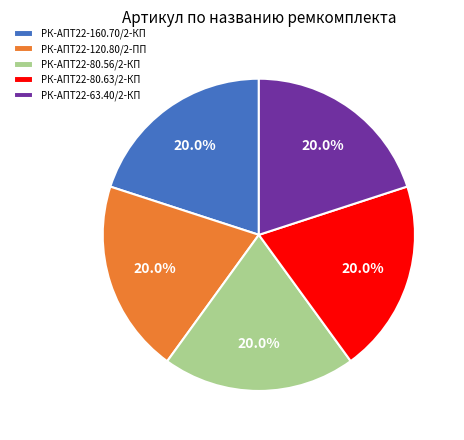

How many segments does this pie chart have?

5